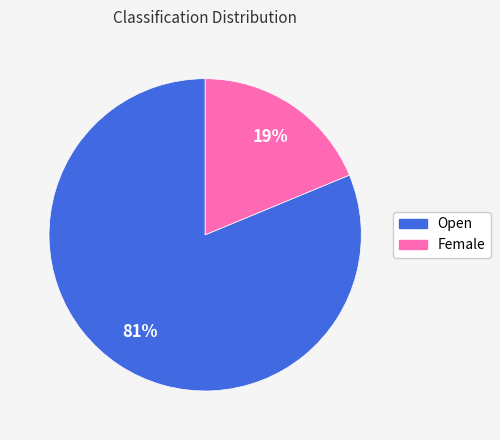

The Open slice represents 66% of the pie. True or false?

False